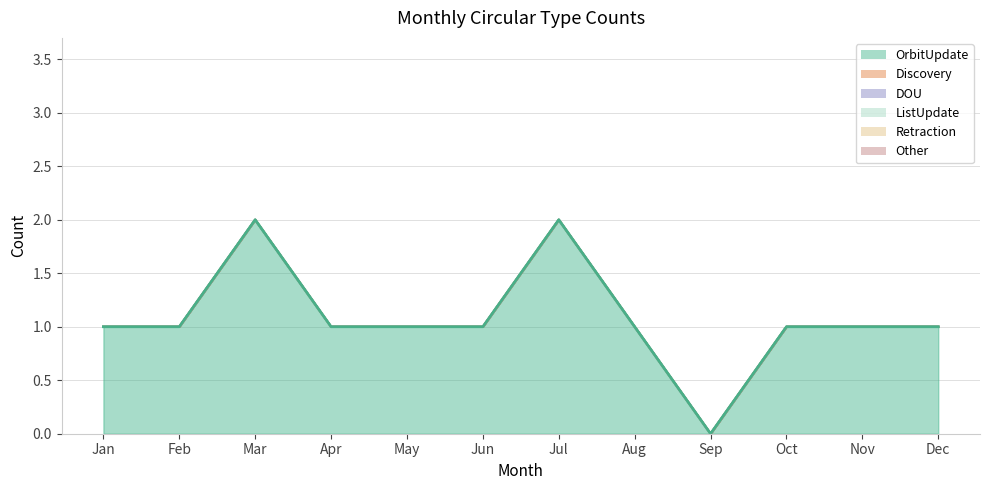

The value of OrbitUpdate at Dec is 1. True or false?

True